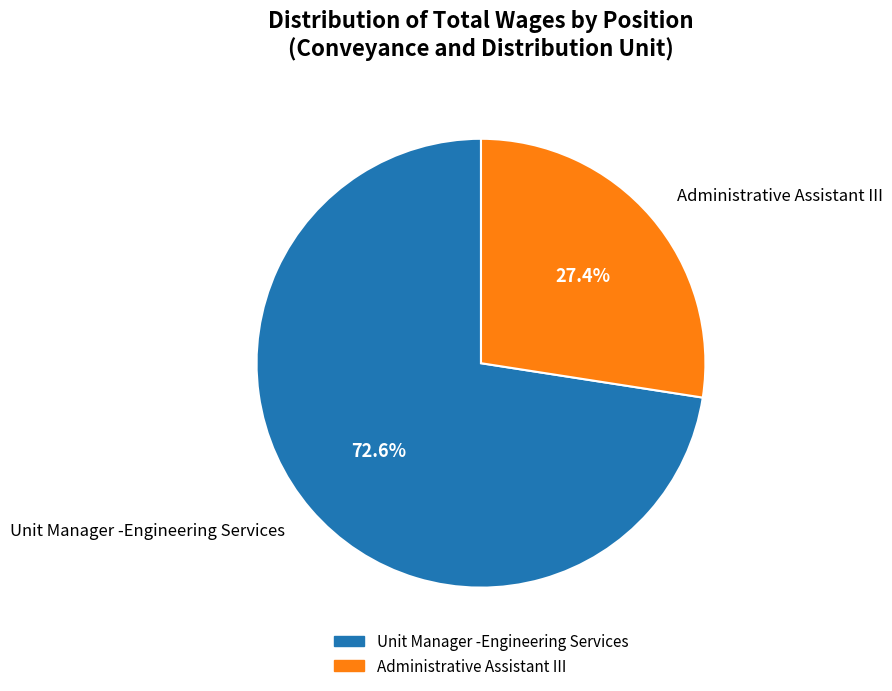

What is the ratio of the value at Unit Manager -Engineering Services to the value at Administrative Assistant III?

2.6